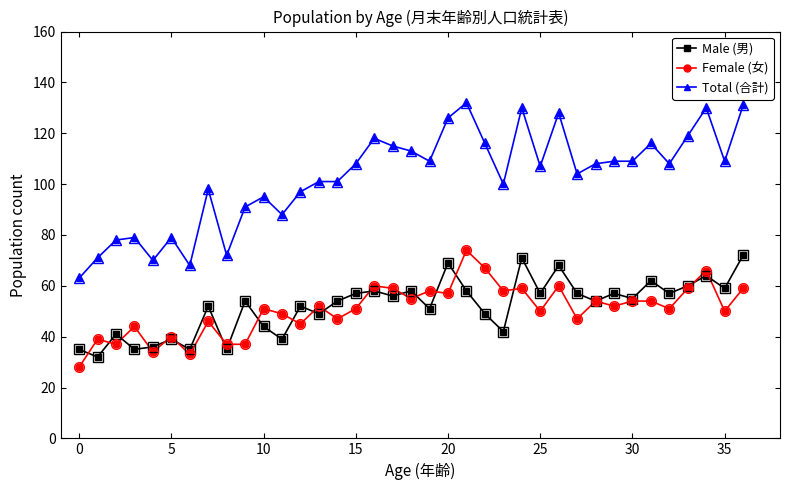

Which series ends up on top after the final intersection of Female (女) and Male (男)?

Male (男)